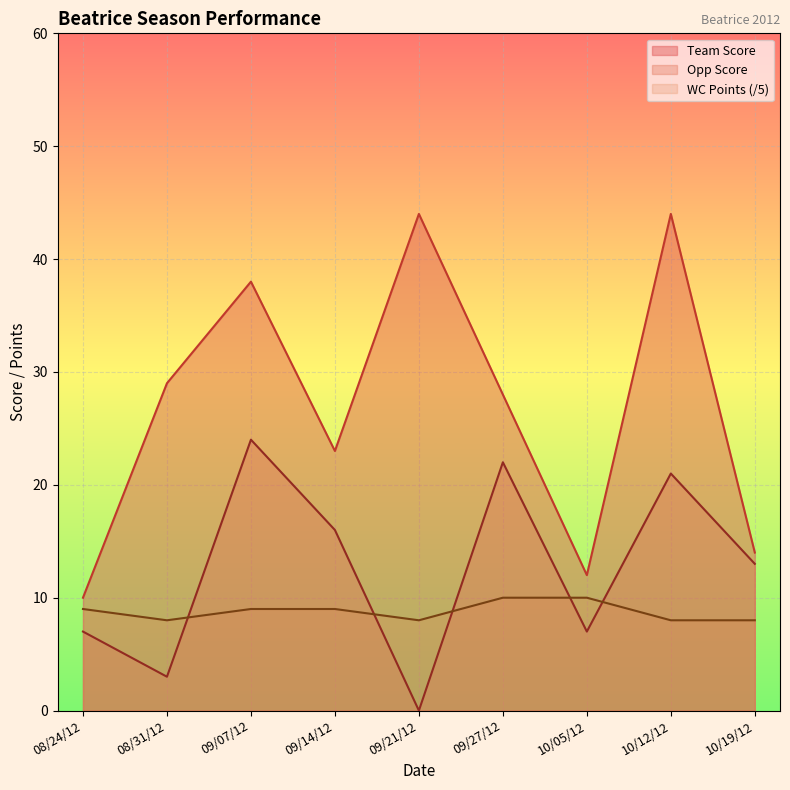

How many data points in WC Points are above 9?

2